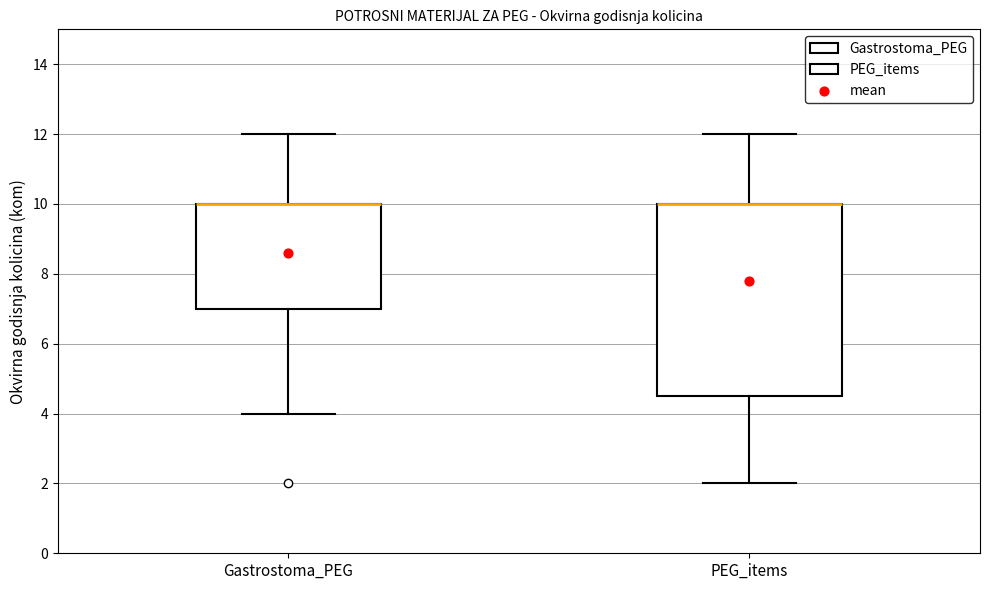

Comparing the boxes themselves (not the whiskers), which one is the tallest?

PEG_items